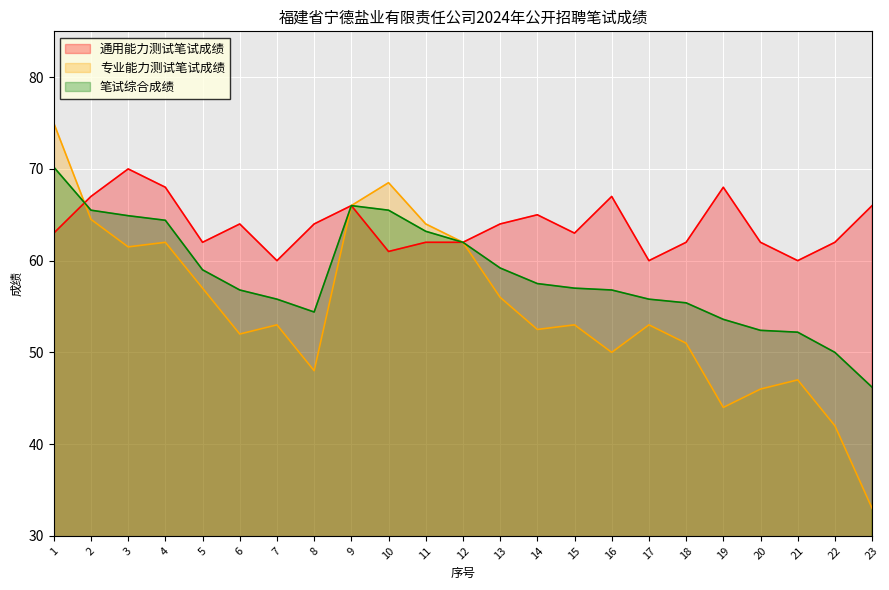

Which series has the largest range (max minus min)?

专业能力测试笔试成绩